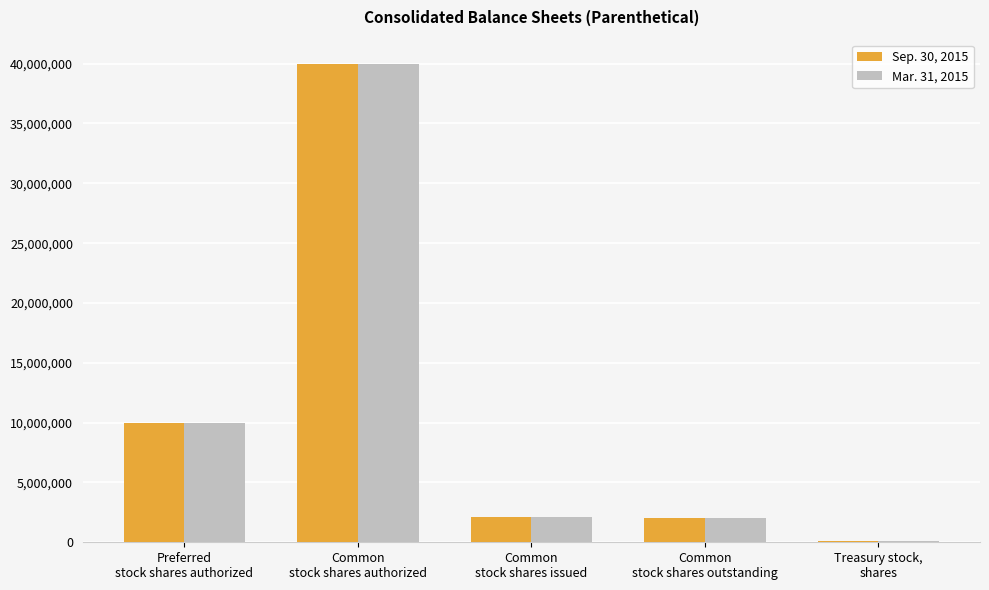

Which series changed the most between Preferred
stock shares authorized and Common
stock shares issued?

Sep. 30, 2015